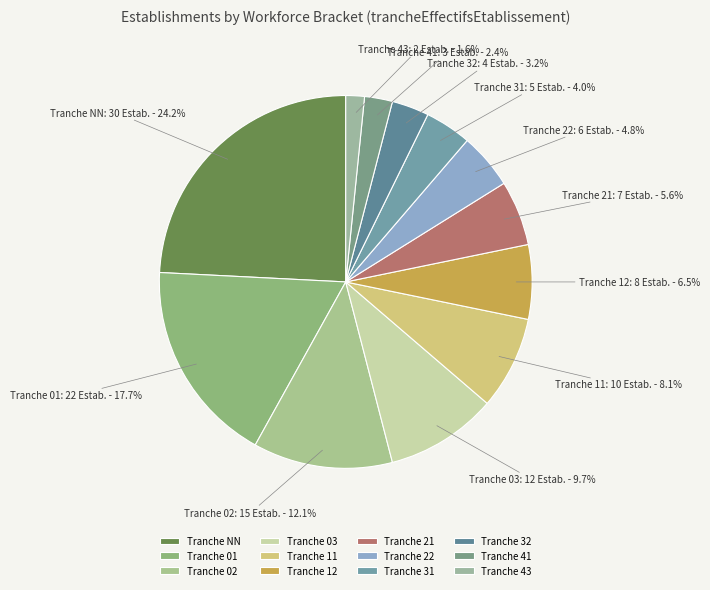

What percentage do Tranche 02 and Tranche NN together represent?

36.3%